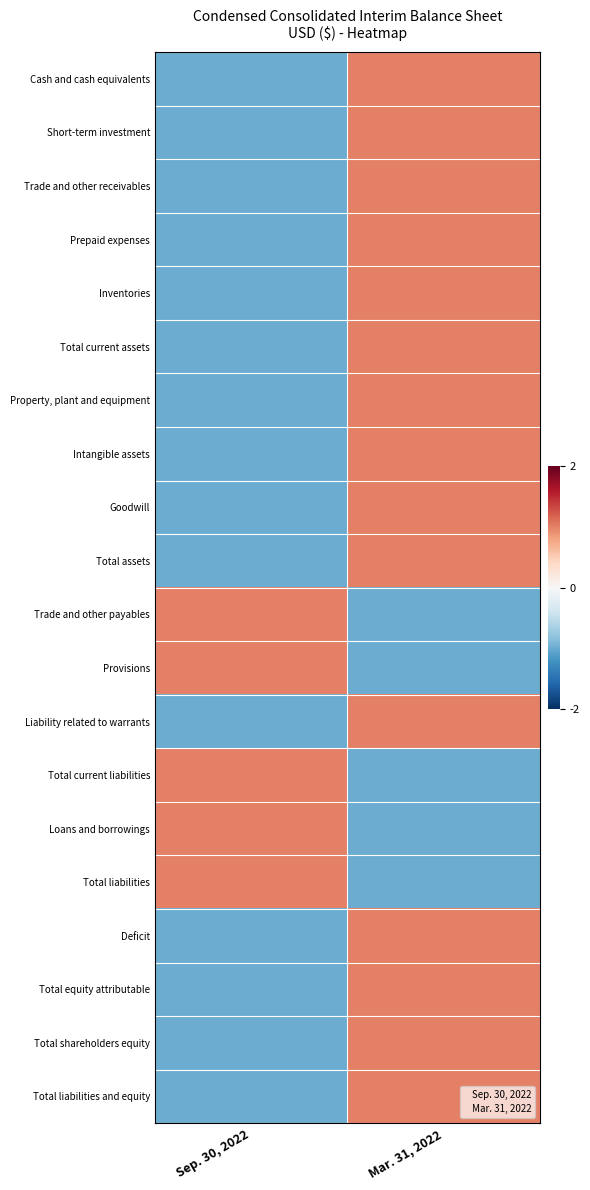

Reading right to left, extract all data points from this chart.

Cash and cash equivalents: Mar. 31, 2022=1	Sep. 30, 2022=-1
Short-term investment: Mar. 31, 2022=1	Sep. 30, 2022=-1
Trade and other receivables: Mar. 31, 2022=1	Sep. 30, 2022=-1
Prepaid expenses: Mar. 31, 2022=1	Sep. 30, 2022=-1
Inventories: Mar. 31, 2022=1	Sep. 30, 2022=-1
Total current assets: Mar. 31, 2022=1	Sep. 30, 2022=-1
Property, plant and equipment: Mar. 31, 2022=1	Sep. 30, 2022=-1
Intangible assets: Mar. 31, 2022=1	Sep. 30, 2022=-1
Goodwill: Mar. 31, 2022=1	Sep. 30, 2022=-1
Total assets: Mar. 31, 2022=1	Sep. 30, 2022=-1
Trade and other payables: Mar. 31, 2022=-1	Sep. 30, 2022=1
Provisions: Mar. 31, 2022=-1	Sep. 30, 2022=1
Liability related to warrants: Mar. 31, 2022=1	Sep. 30, 2022=-1
Total current liabilities: Mar. 31, 2022=-1	Sep. 30, 2022=1
Loans and borrowings: Mar. 31, 2022=-1	Sep. 30, 2022=1
Total liabilities: Mar. 31, 2022=-1	Sep. 30, 2022=1
Deficit: Mar. 31, 2022=1	Sep. 30, 2022=-1
Total equity attributable: Mar. 31, 2022=1	Sep. 30, 2022=-1
Total shareholders equity: Mar. 31, 2022=1	Sep. 30, 2022=-1
Total liabilities and equity: Mar. 31, 2022=1	Sep. 30, 2022=-1